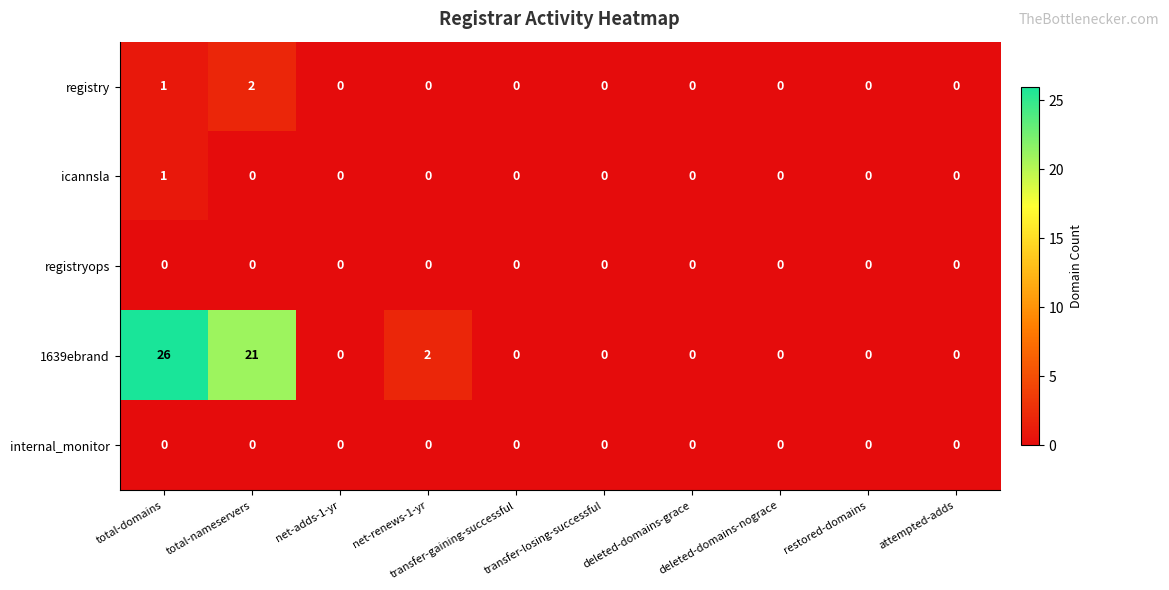

What is the maximum value shown in the chart?

26